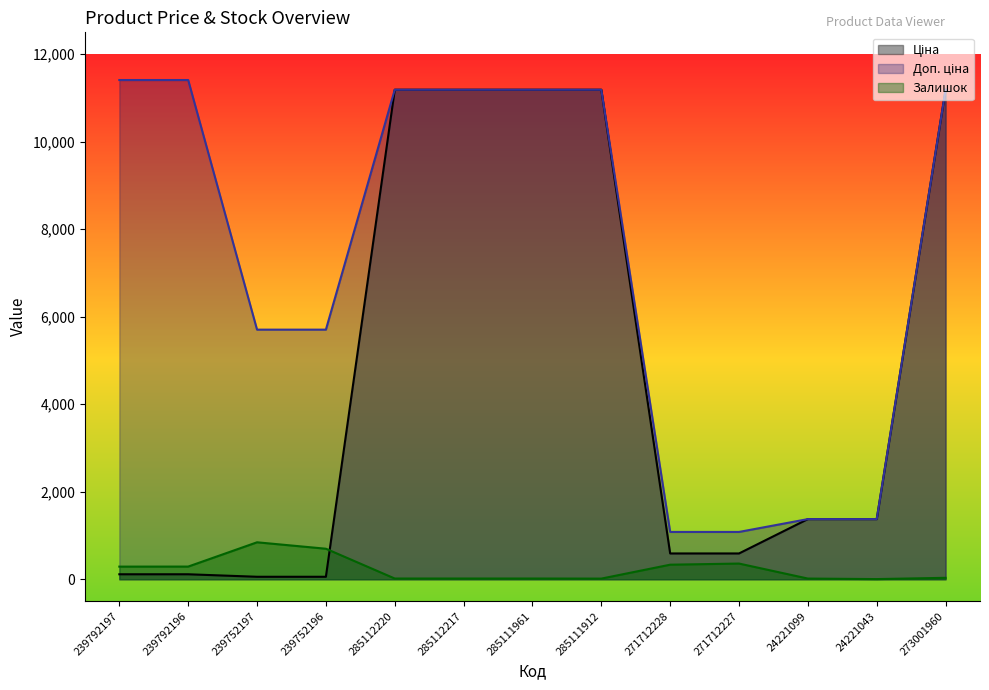

Rank the series at 273001960 from highest to lowest value.

Ціна, Доп. ціна, Залишок